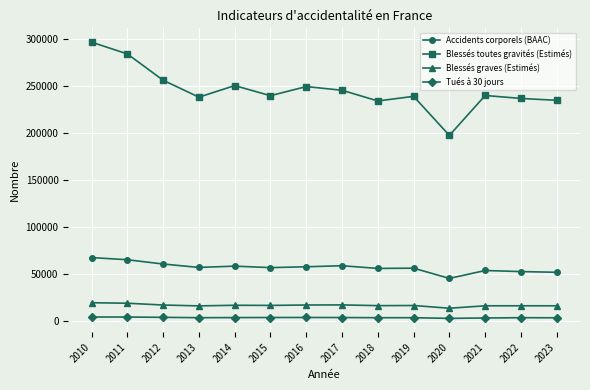

Rank the series at 2018 from lowest to highest value.

Tués à 30 jours, Blessés graves (Estimés), Accidents corporels (BAAC), Blessés toutes gravités (Estimés)